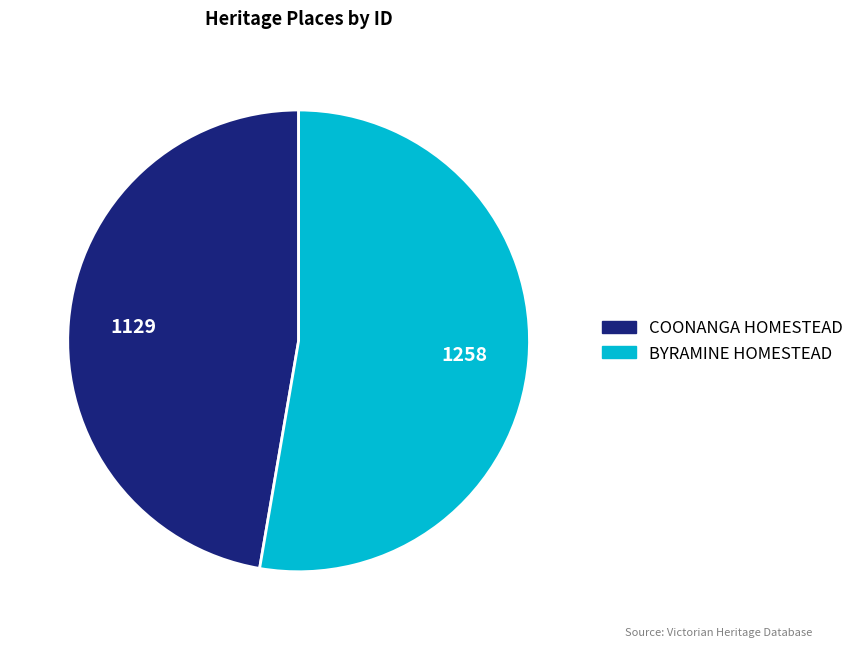

How many segments does this pie chart have?

2